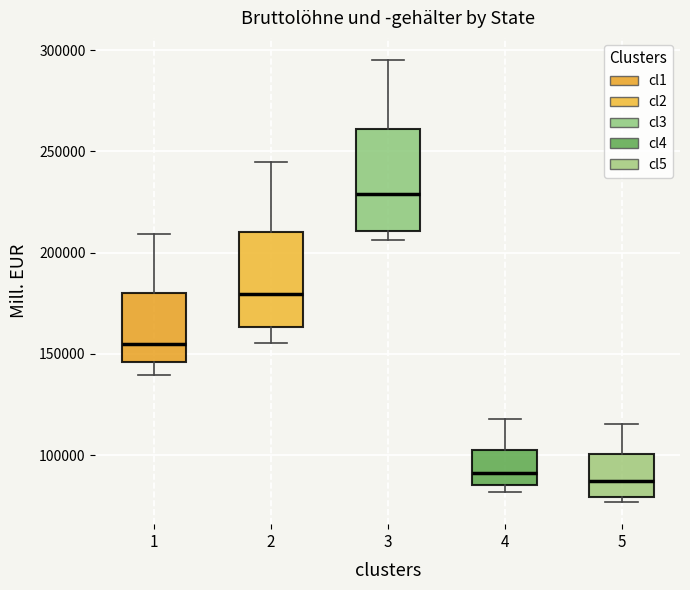

Where is the lower edge of the box at x = 1 on the y-axis? The values are not printed on the chart, so give them approximately, as read against the axis.

145000